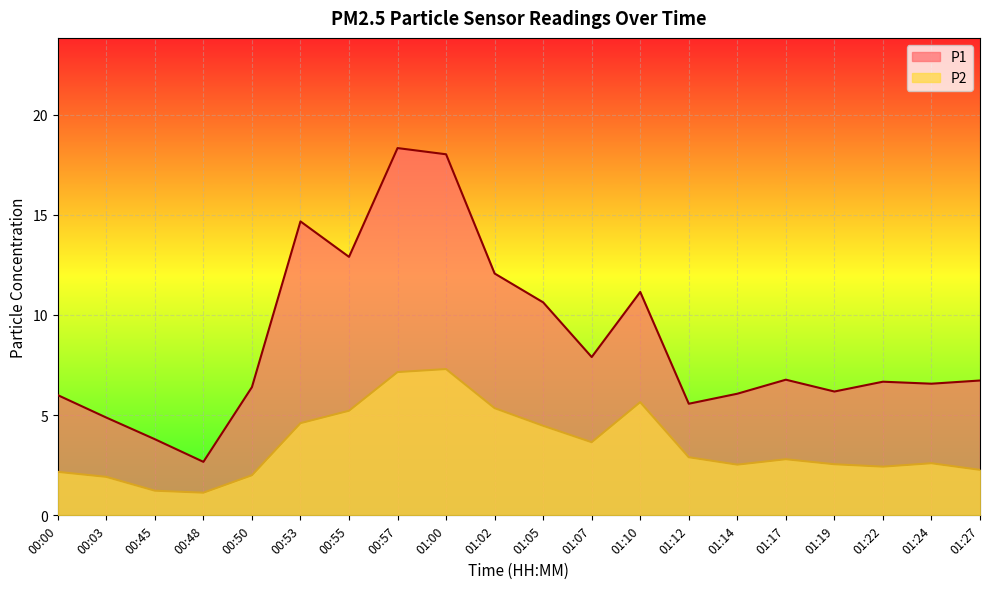

Which category has the lowest value across all series?

00:48